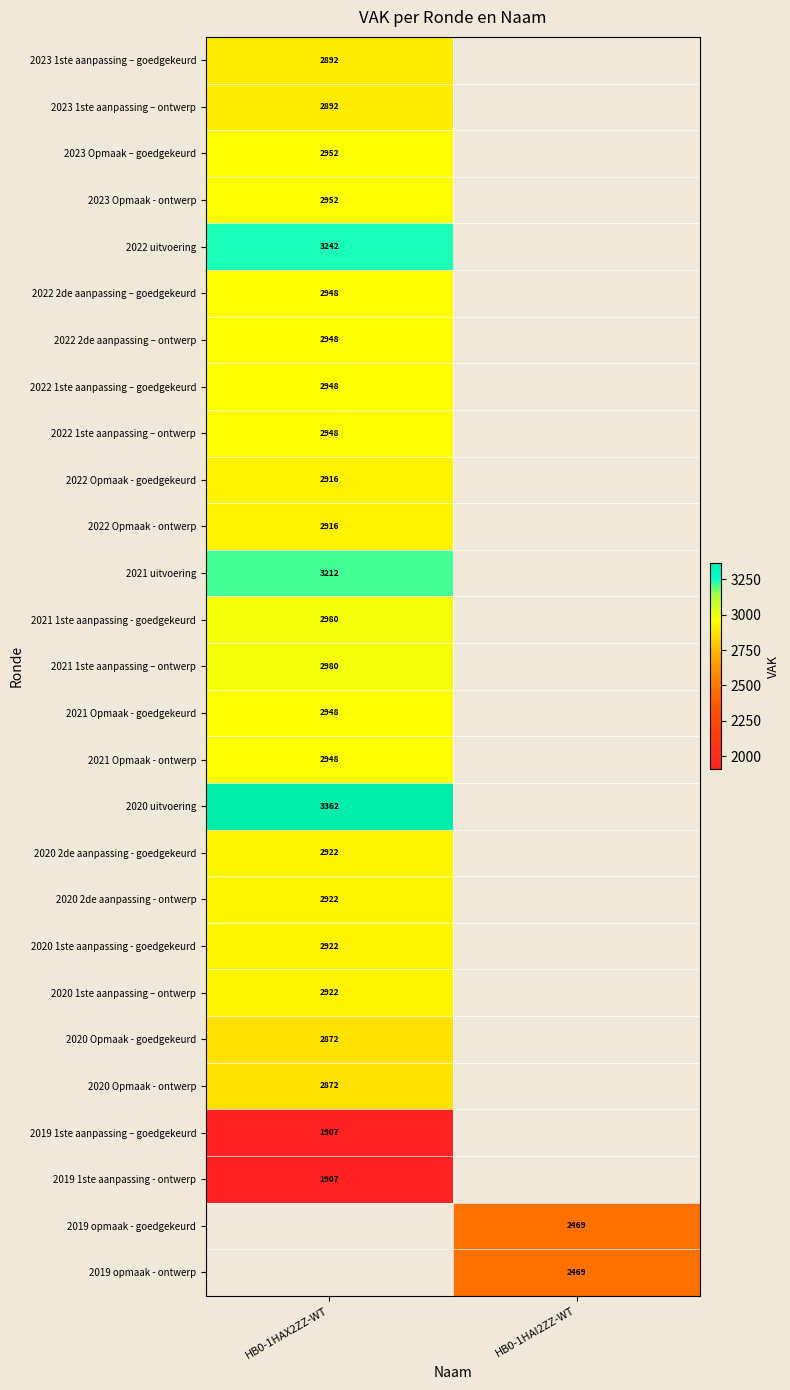

Is it true that 2020 Opmaak - goedgekeurd equals 4027 at HB0-1HAX2ZZ-WT?

False